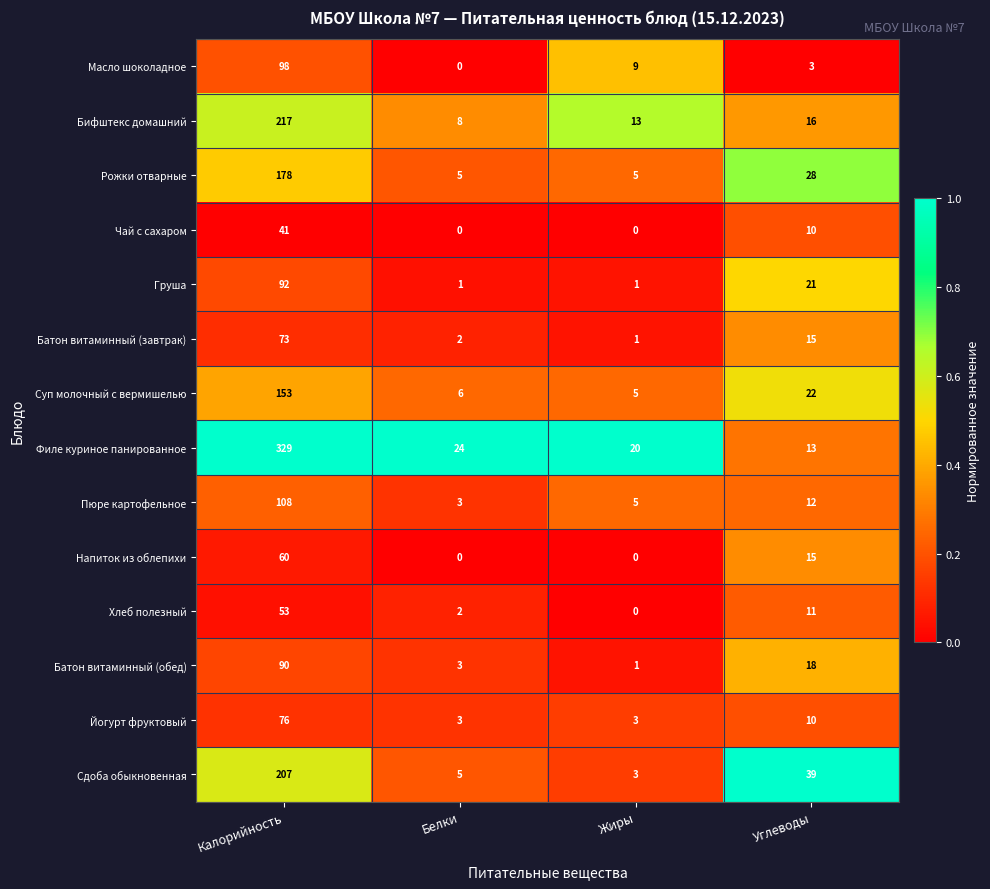

Between Белки and Жиры, which series saw the biggest shift?

Масло шоколадное